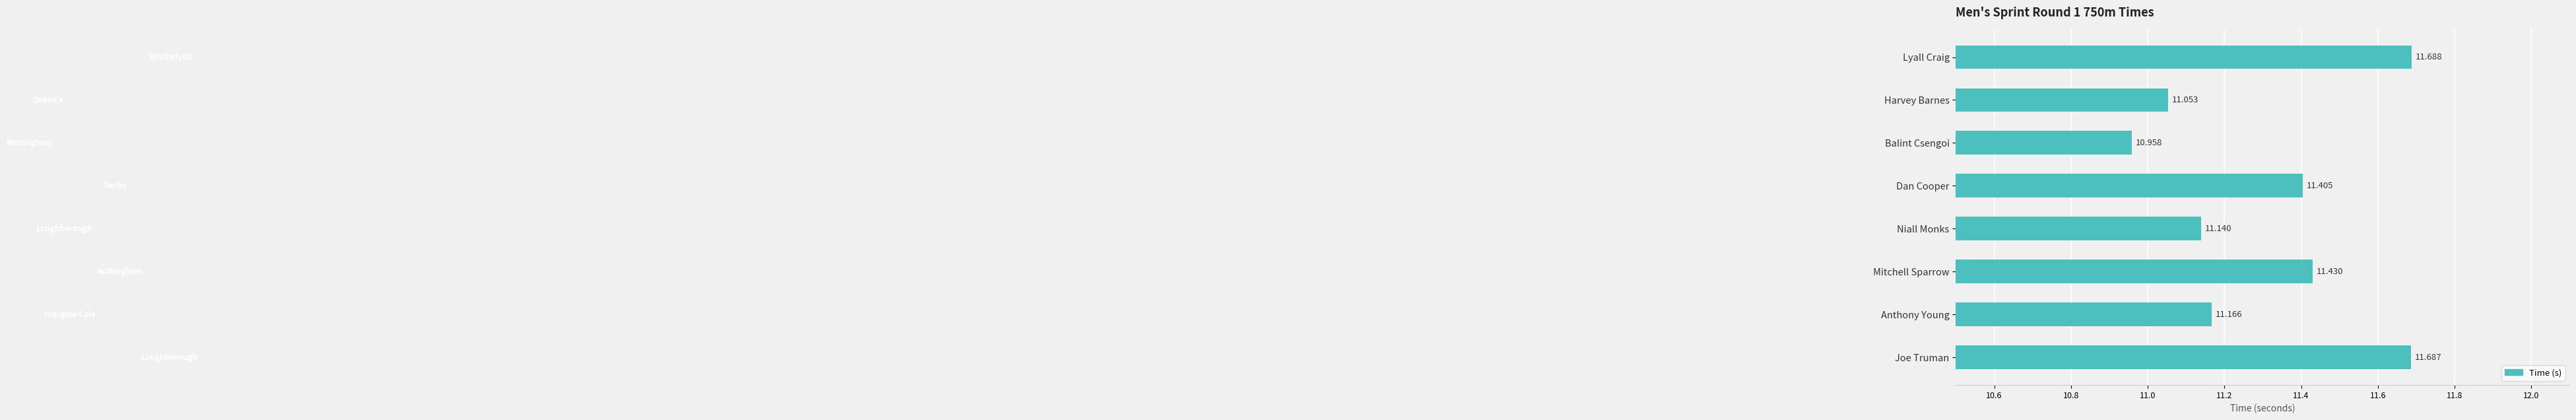

Where is the data nearest to the value 11?

Balint Csengoi